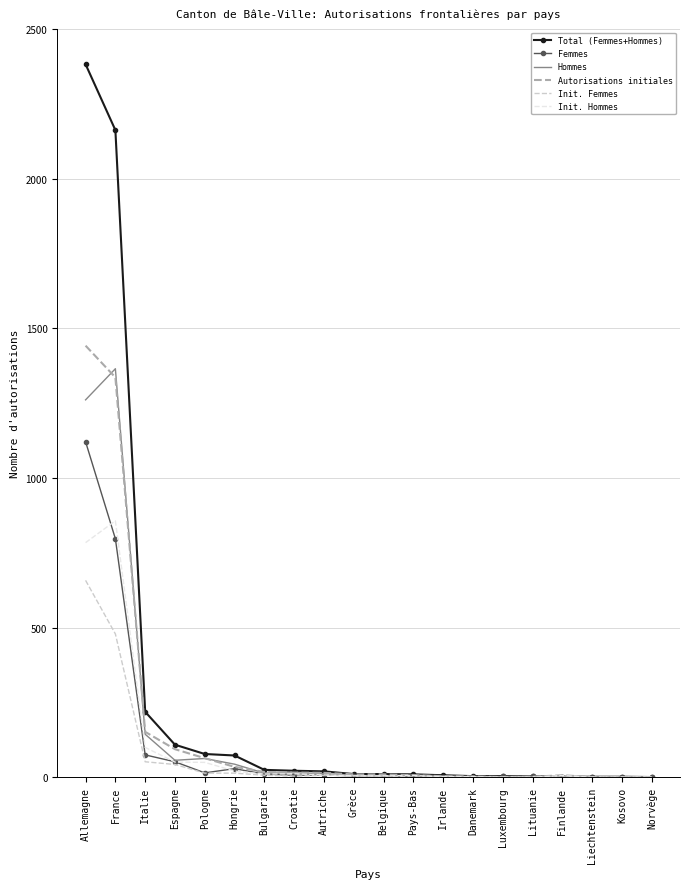

True or false: Init. Hommes has a value of 51 at Espagne.

True